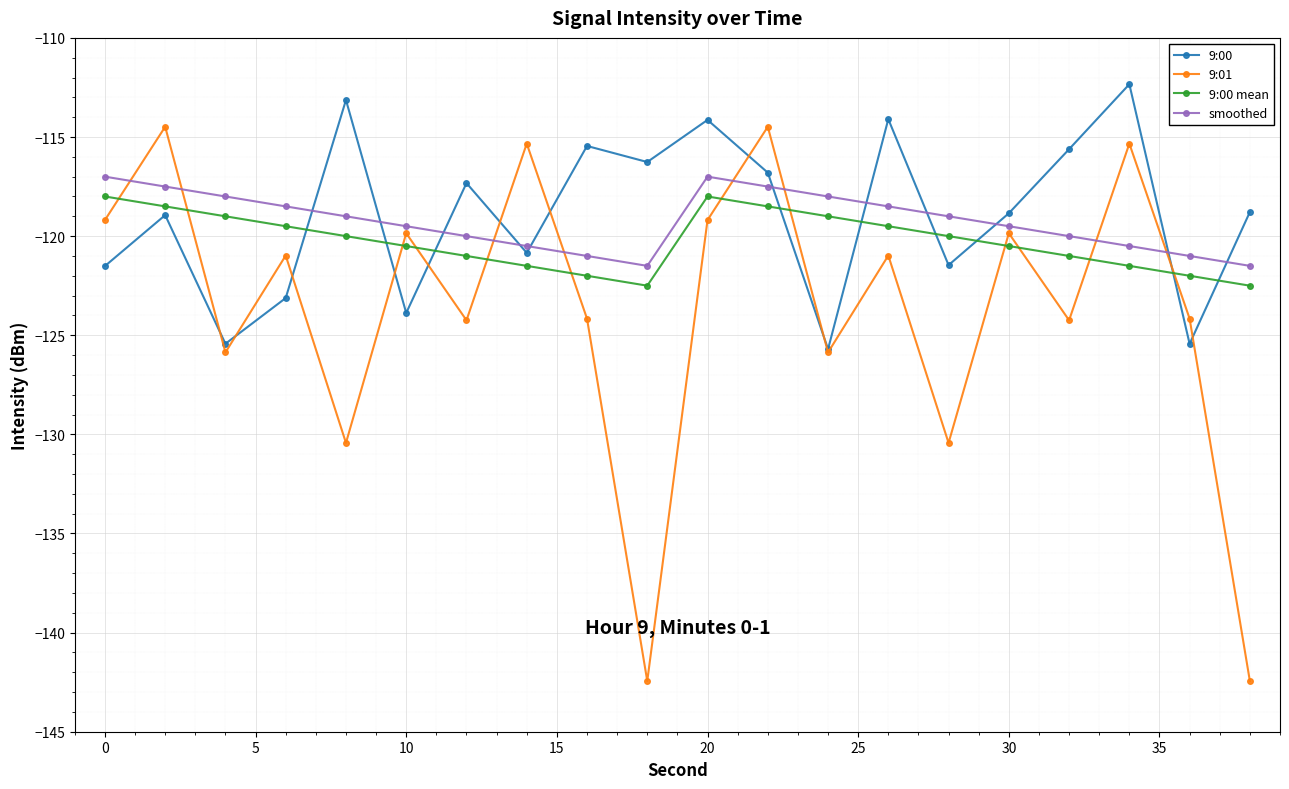

True or false: 9:00 and 9:00 mean intersect in this chart.

True